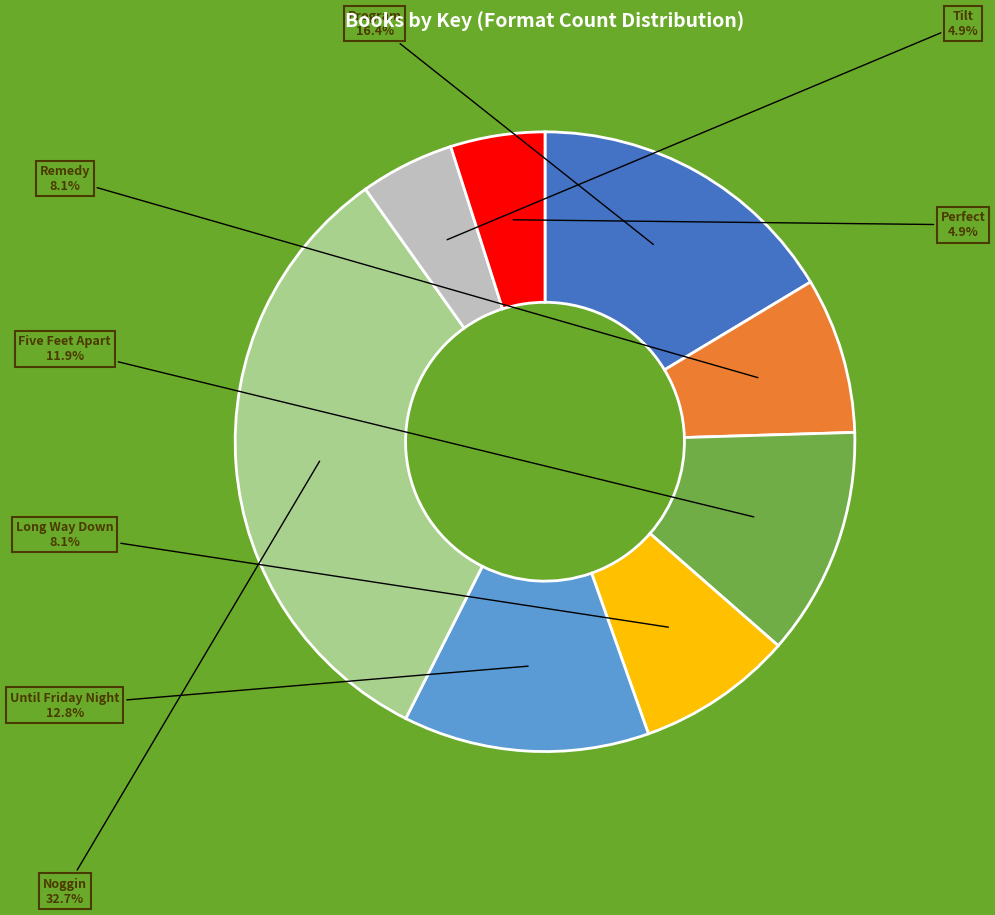

Is there any slice that represents more than half of the pie?

No